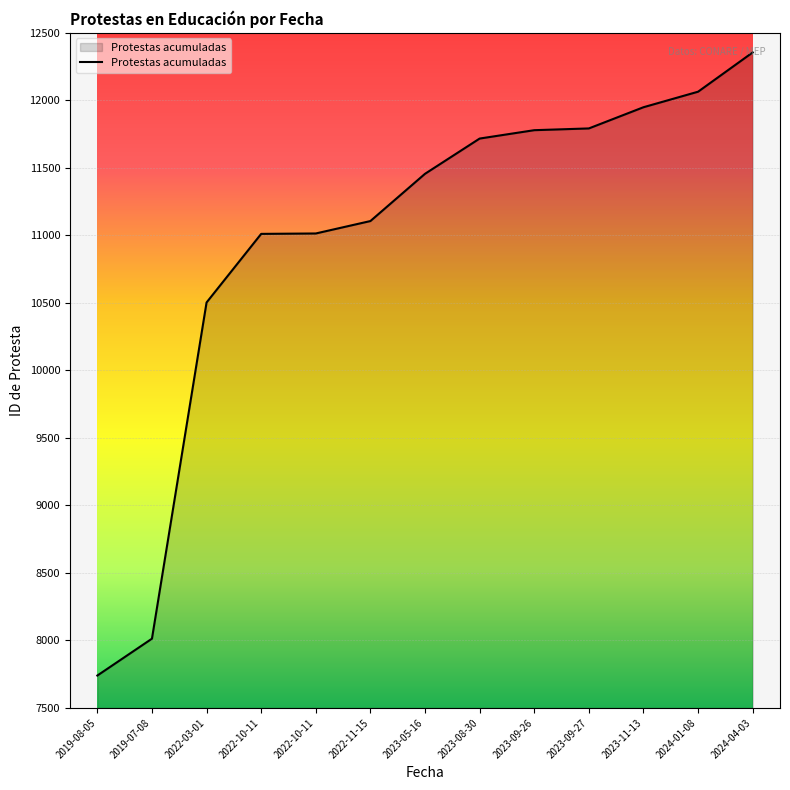

Rank the categories by value from highest to lowest.

2024-04-03, 2024-01-08, 2023-11-13, 2023-09-27, 2023-09-26, 2023-08-30, 2023-05-16, 2022-11-15, 2022-10-11, 2022-10-11, 2022-03-01, 2019-07-08, 2019-08-05